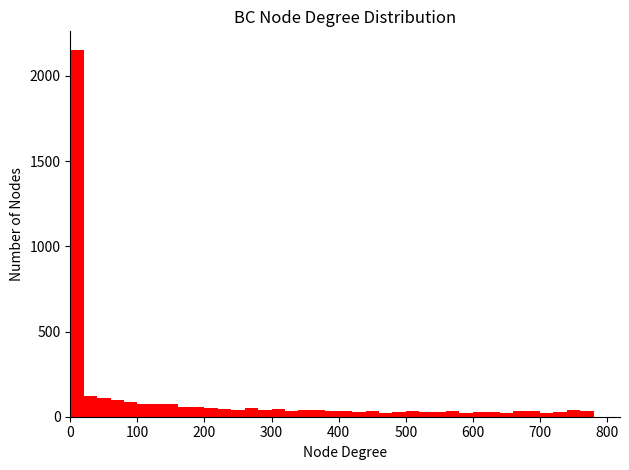

Around what value on the x-axis is the tallest bar? Give the approximate position of its centre, as read against the axis.

10